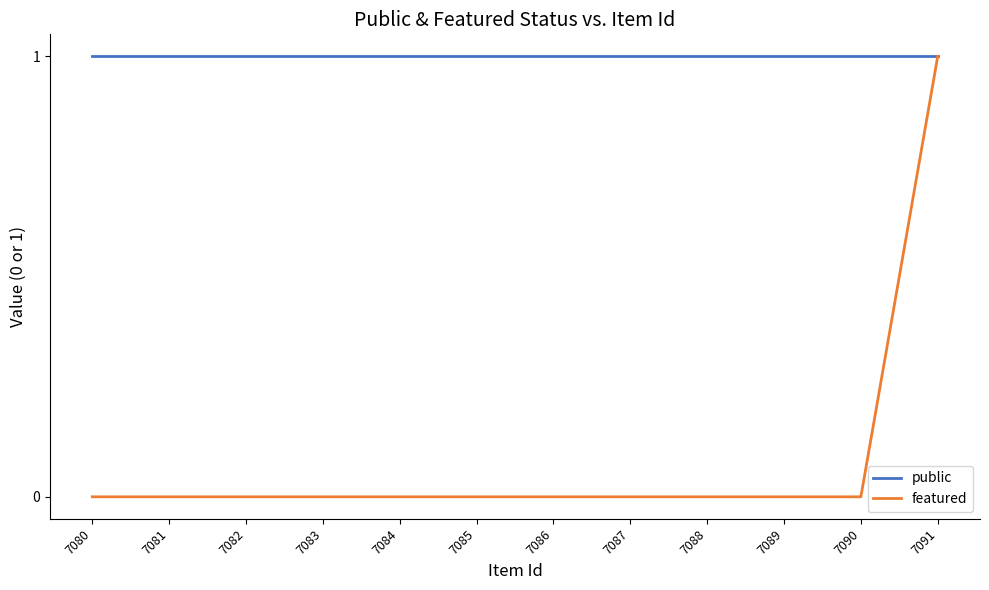

Rank the series at 7082 from lowest to highest value.

featured, public